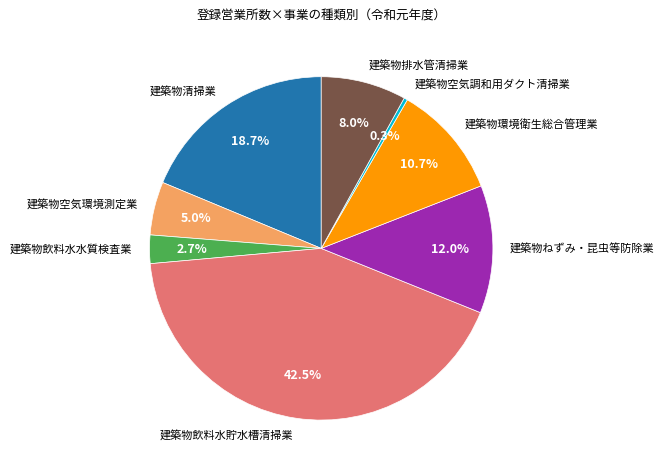

How many slices are in this pie chart?

8